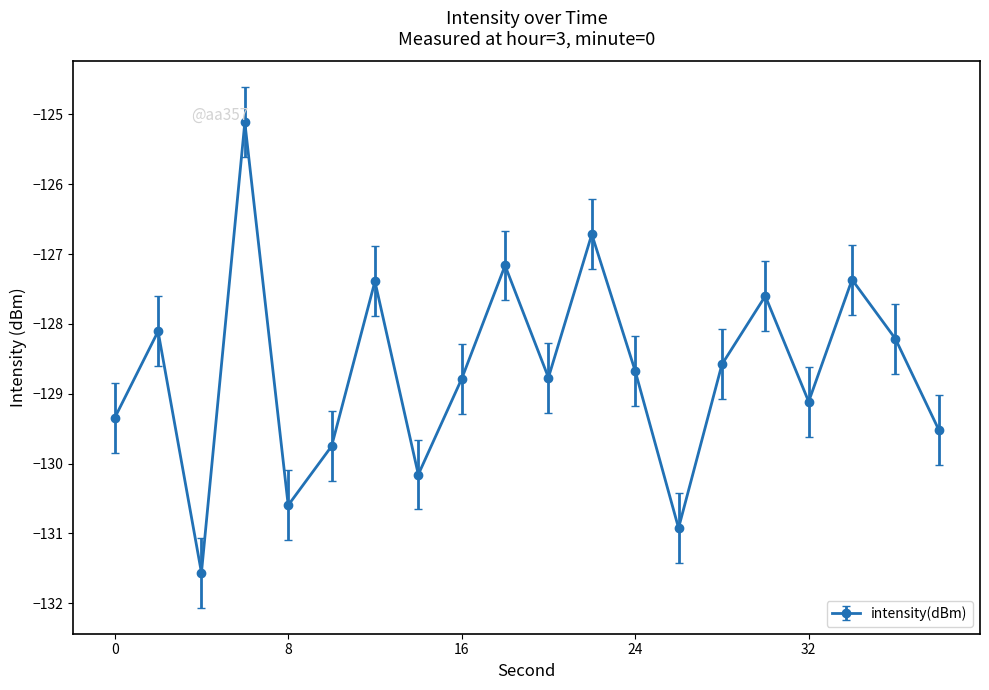

How many interior local peaks (higher than both neighbors) does the data have?

7